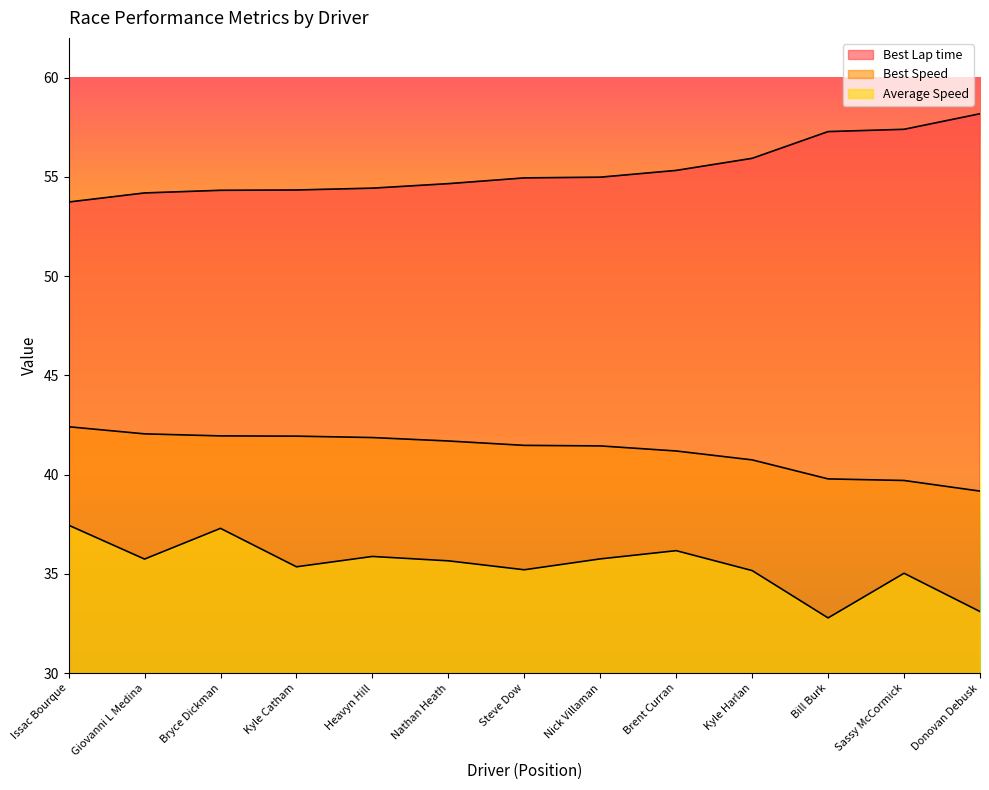

What is the difference between the highest and lowest values at Kyle Catham?

19.0